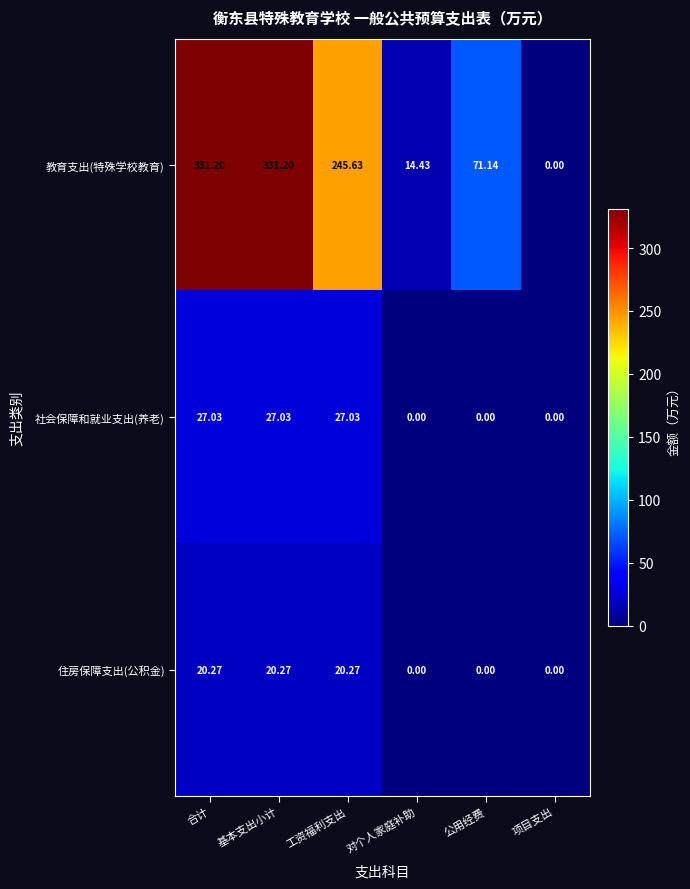

Rank the series by their maximum value, from lowest to highest.

住房保障支出(公积金), 社会保障和就业支出(养老), 教育支出(特殊学校教育)